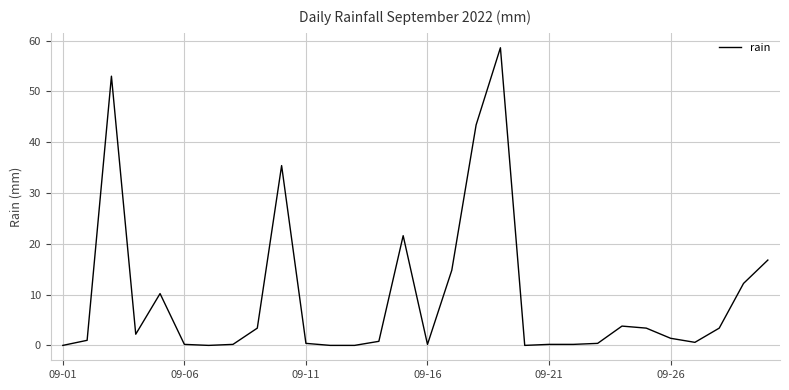

What is the greatest value displayed?

58.6